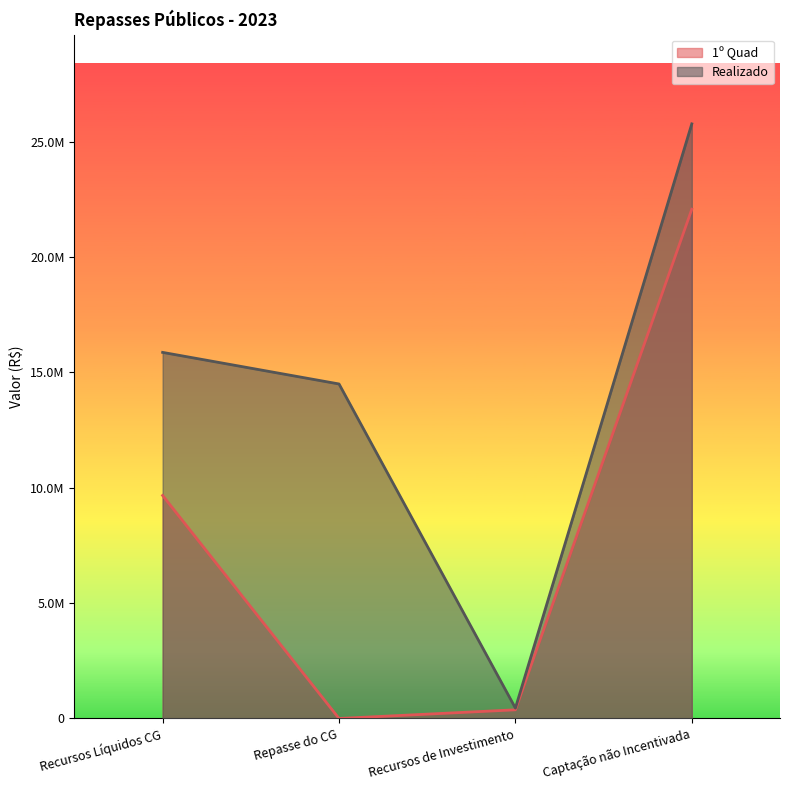

Which series has the largest total across all categories?

Realizado